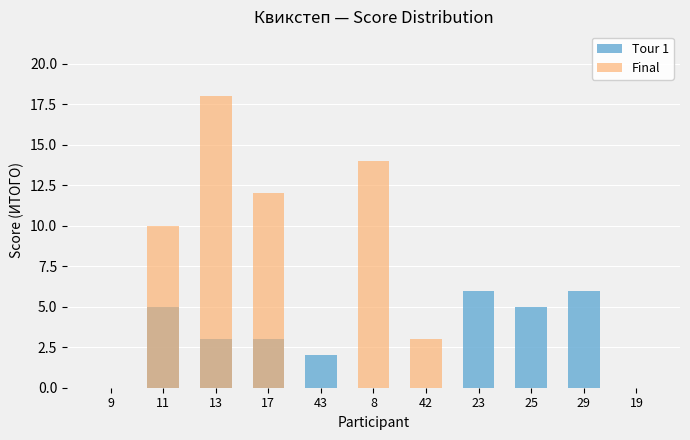

How many distinct data groups are displayed?

2